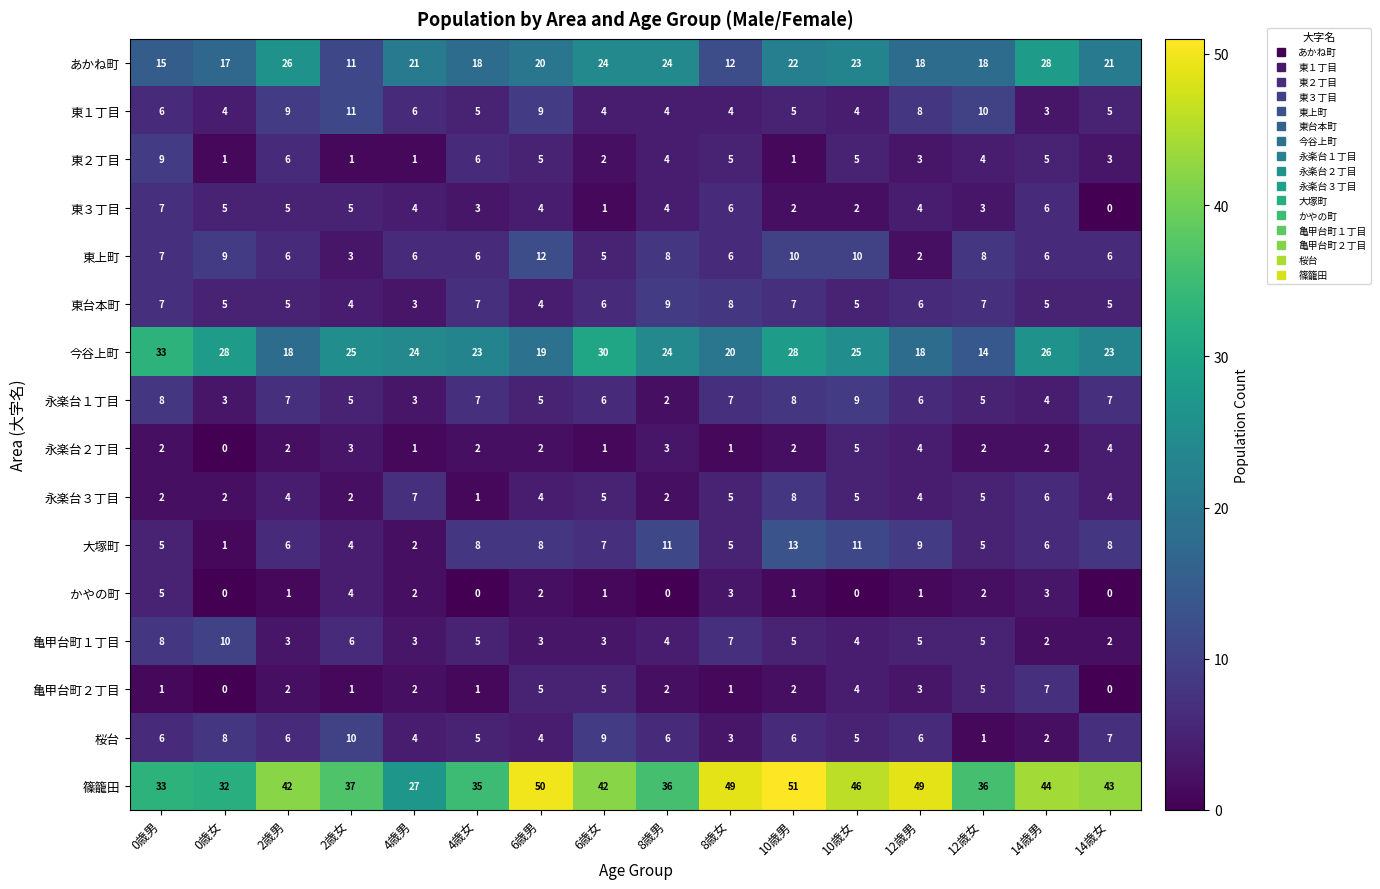

Count the number of categories in the chart.

16